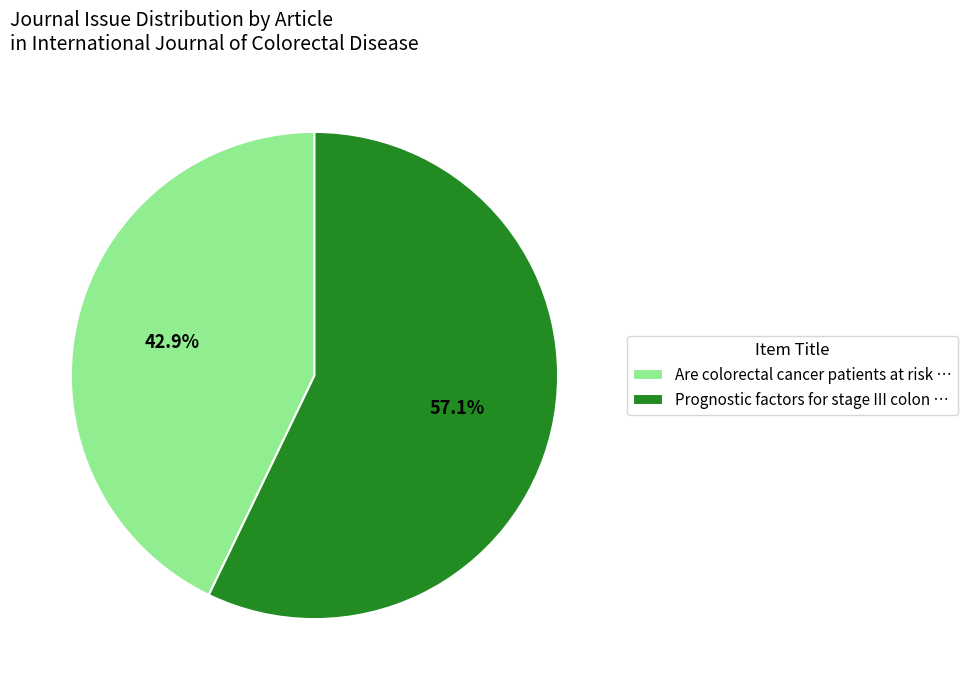

What is the largest slice in the pie chart?

Prognostic factors for stage III colon …